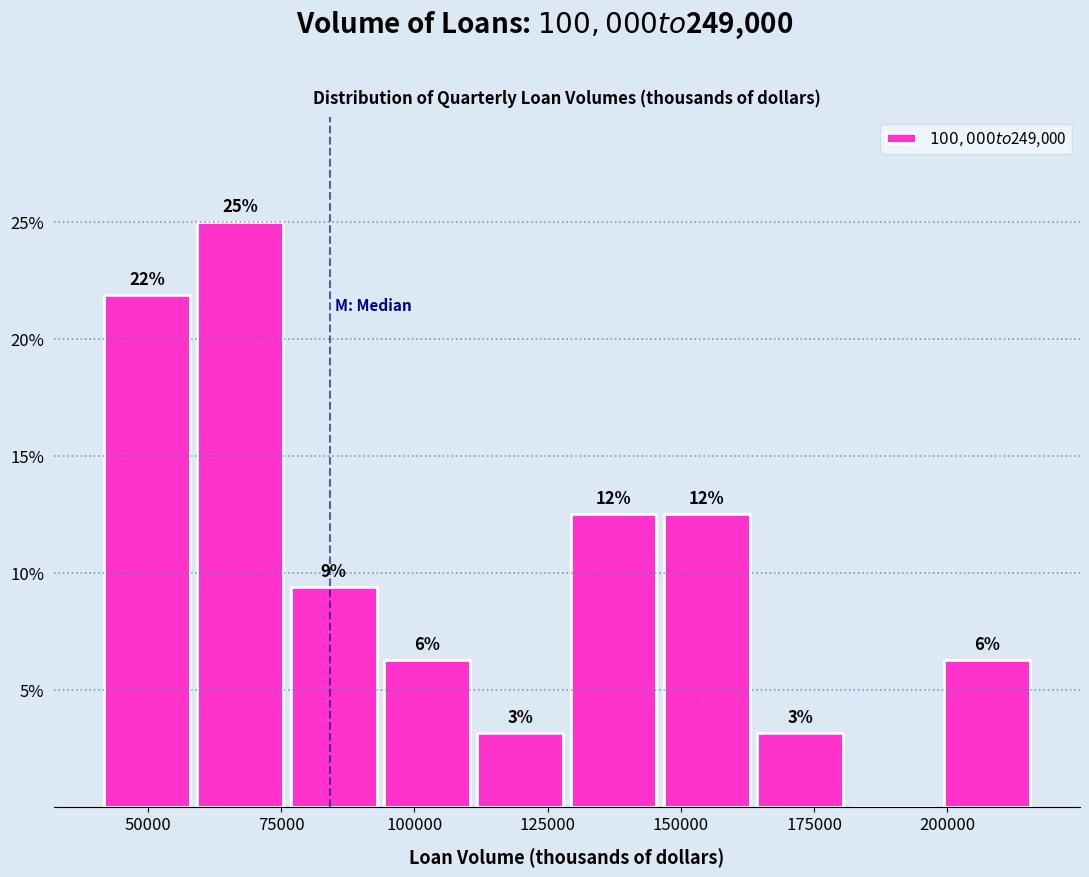

Read against the x-axis, roughly where is the centre of the tallest bar?

65000